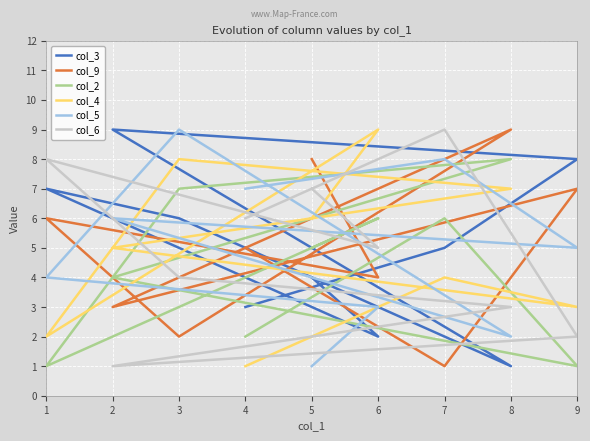

Where do col_5 and col_9 first cross each other?

1 and 3